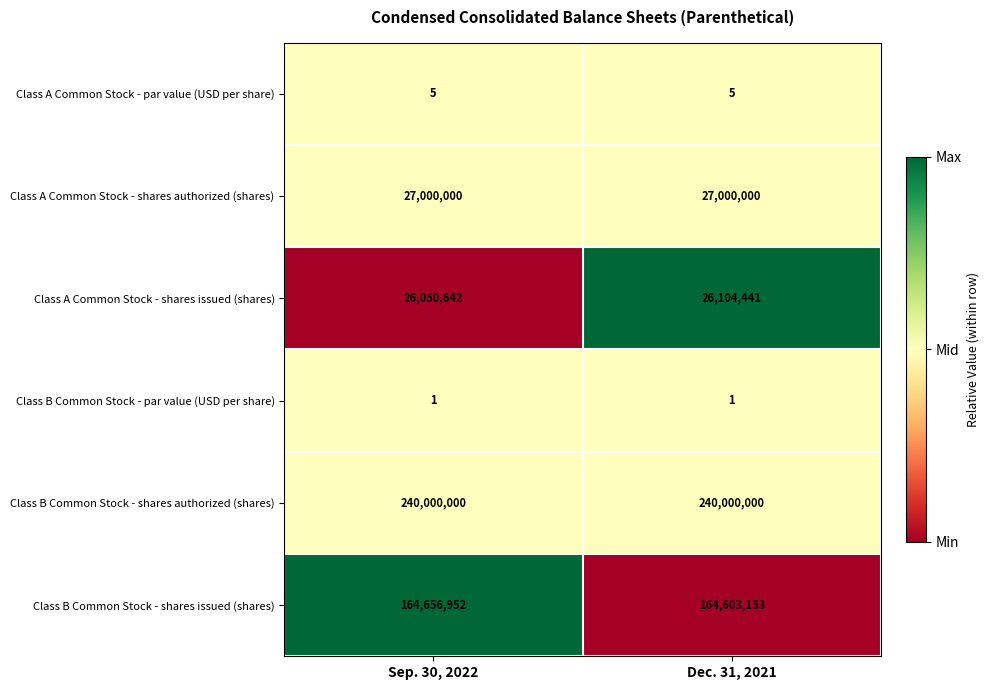

At Sep. 30, 2022, list the series in order from smallest to largest.

Class B Common Stock - par value (USD per share), Class A Common Stock - par value (USD per share), Class A Common Stock - shares issued (shares), Class A Common Stock - shares authorized (shares), Class B Common Stock - shares issued (shares), Class B Common Stock - shares authorized (shares)